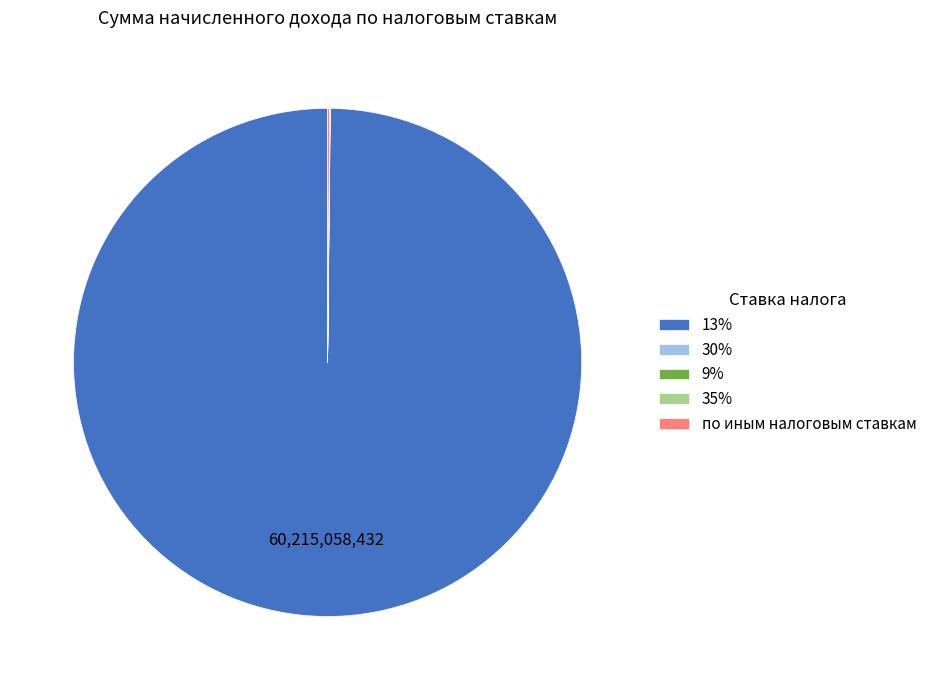

What is the largest slice in the pie chart?

13%